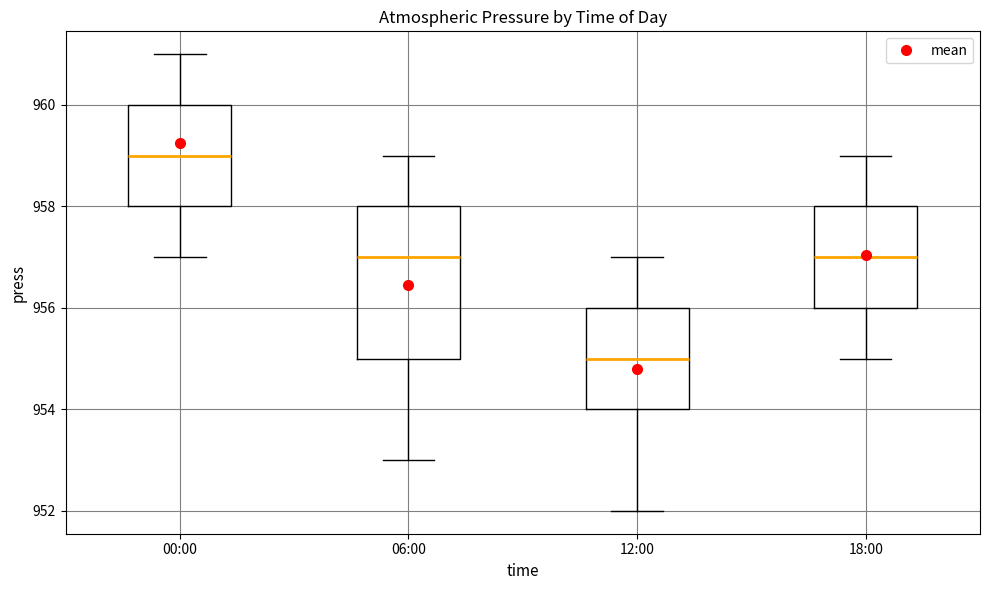

Where is the lower edge of the box for 06:00 on the y-axis? The values are not printed on the chart, so give them approximately, as read against the axis.

955